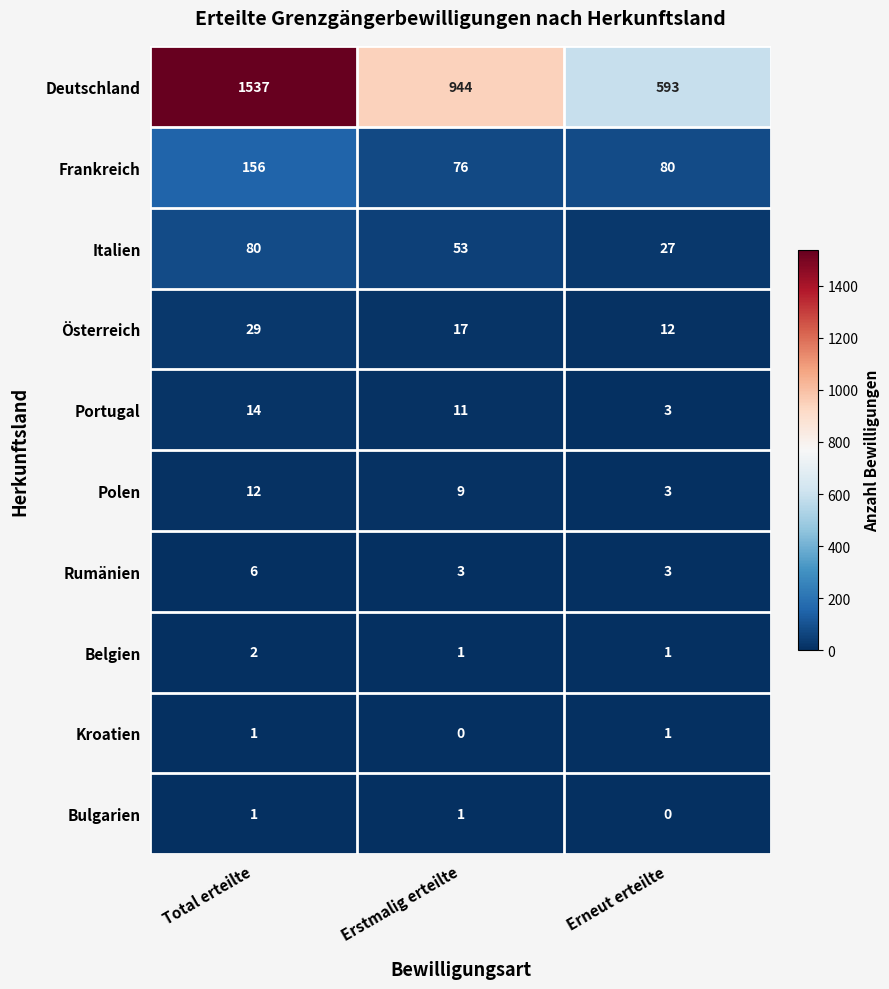

What is the sum of the Rumänien values at Total erteilte and Erneut erteilte?

9